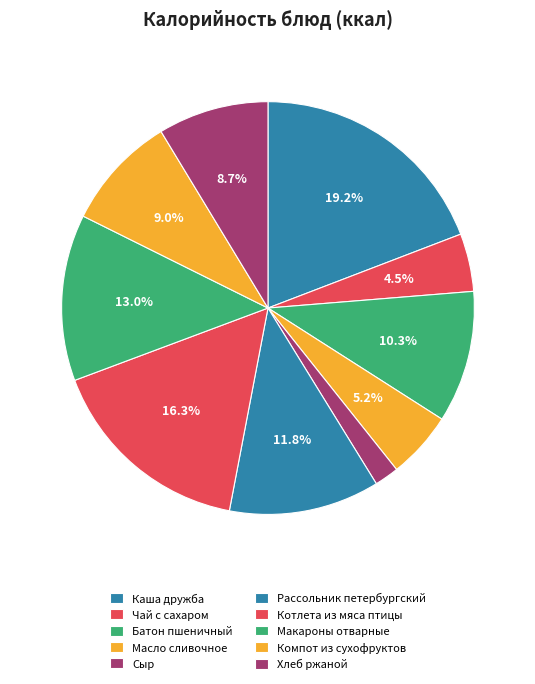

Does any single category account for the majority?

No